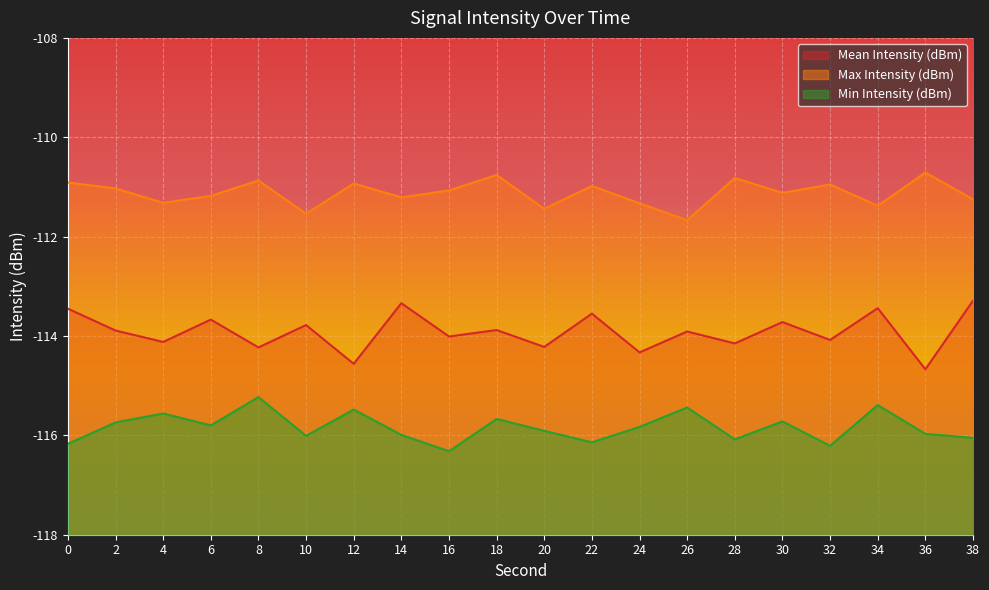

At which category does Max Intensity (dBm) reach its first local valley?

4